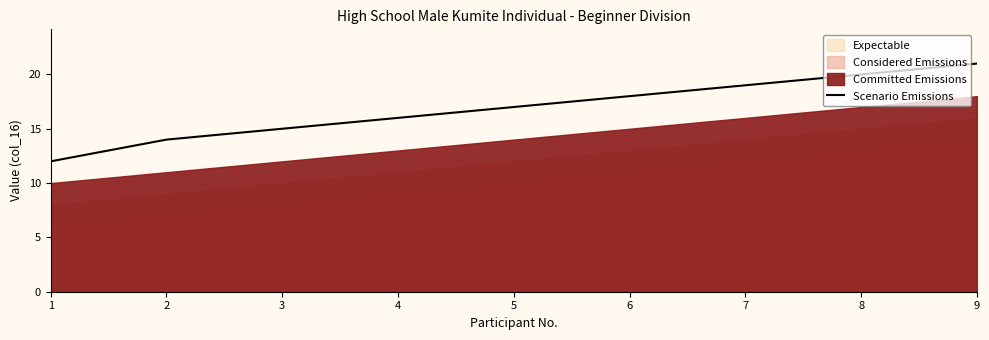

What is the difference between the values at 7 and 5?

2